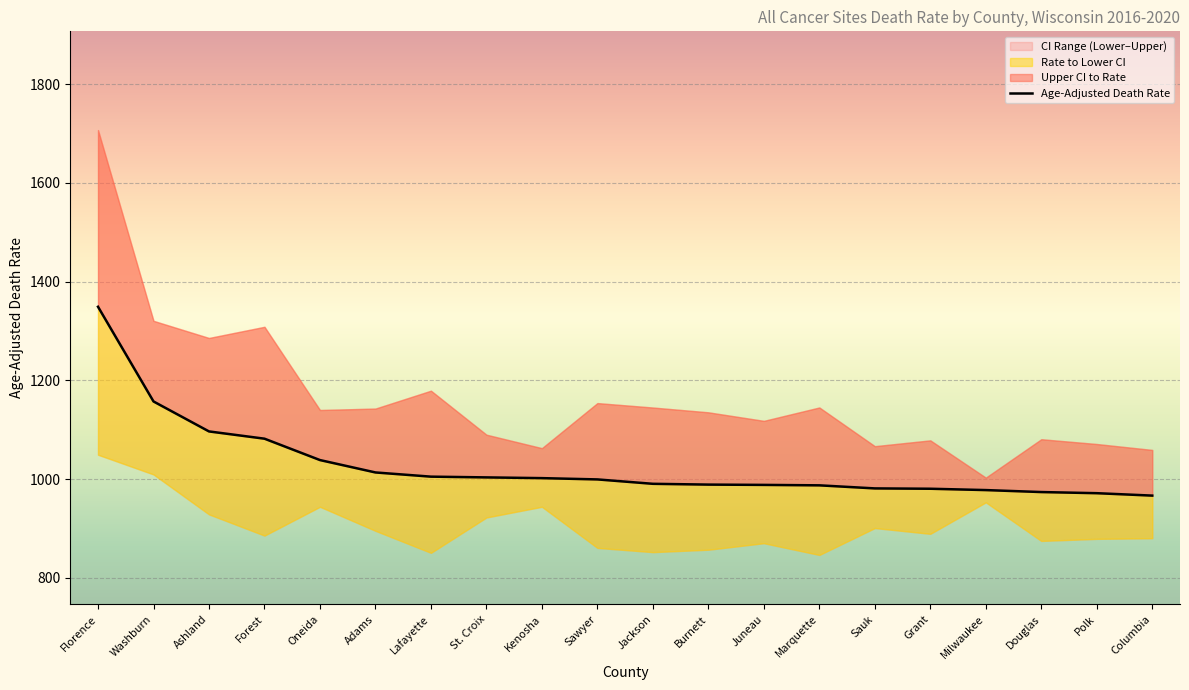

List the labels in order of Upper CI (Rate) value, largest first.

Florence, Washburn, Forest, Ashland, Lafayette, Sawyer, Marquette, Jackson, Adams, Oneida, Burnett, Juneau, St. Croix, Douglas, Grant, Polk, Sauk, Kenosha, Columbia, Milwaukee